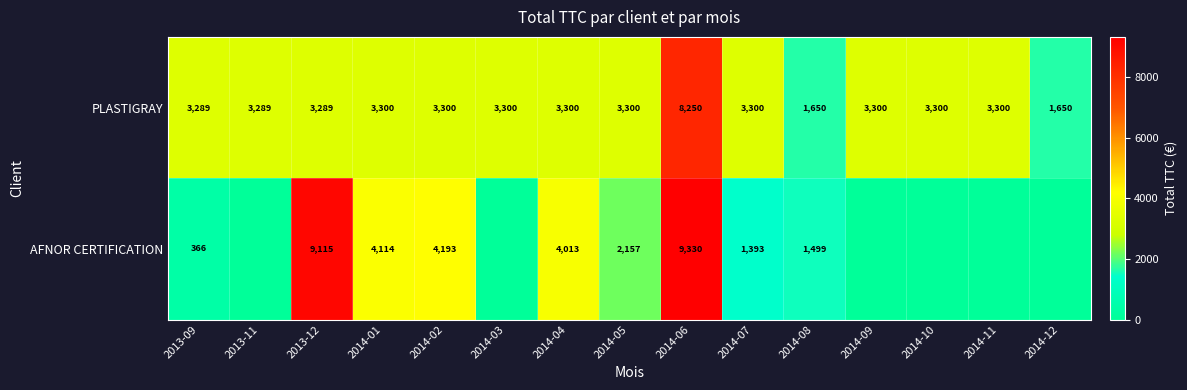

Is it true that AFNOR CERTIFICATION equals 12584 at 2014-06?

False